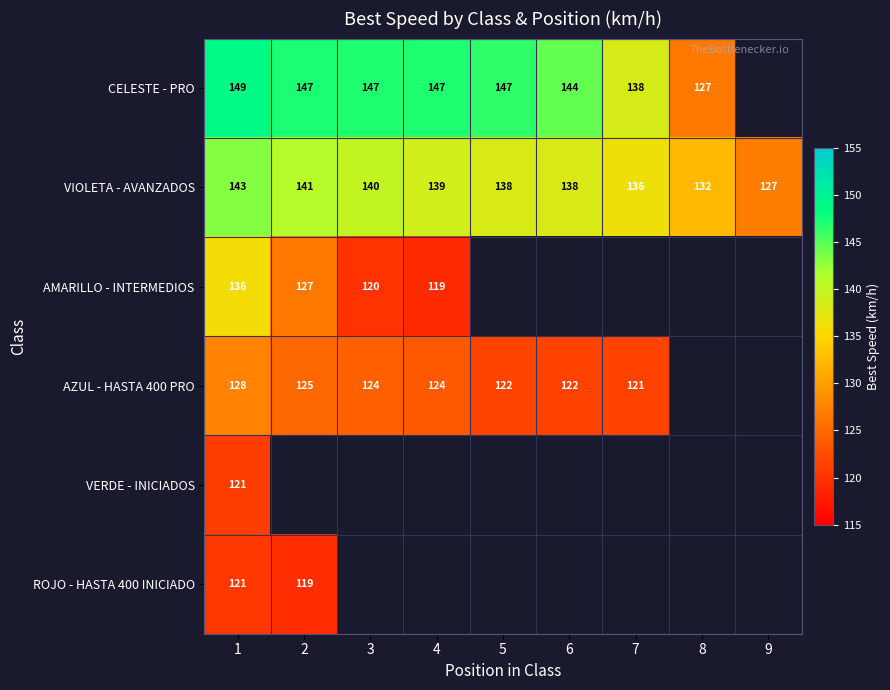

What is the total value across all series at 7?

396.1